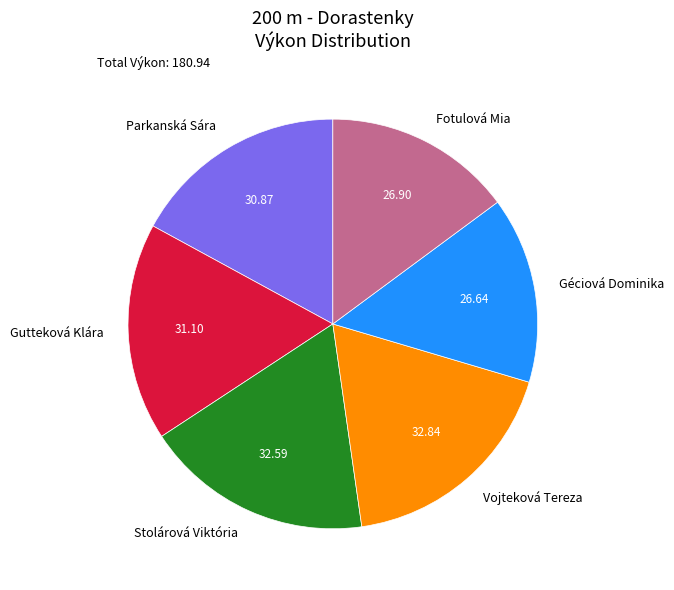

Count the number of slices in the pie.

6